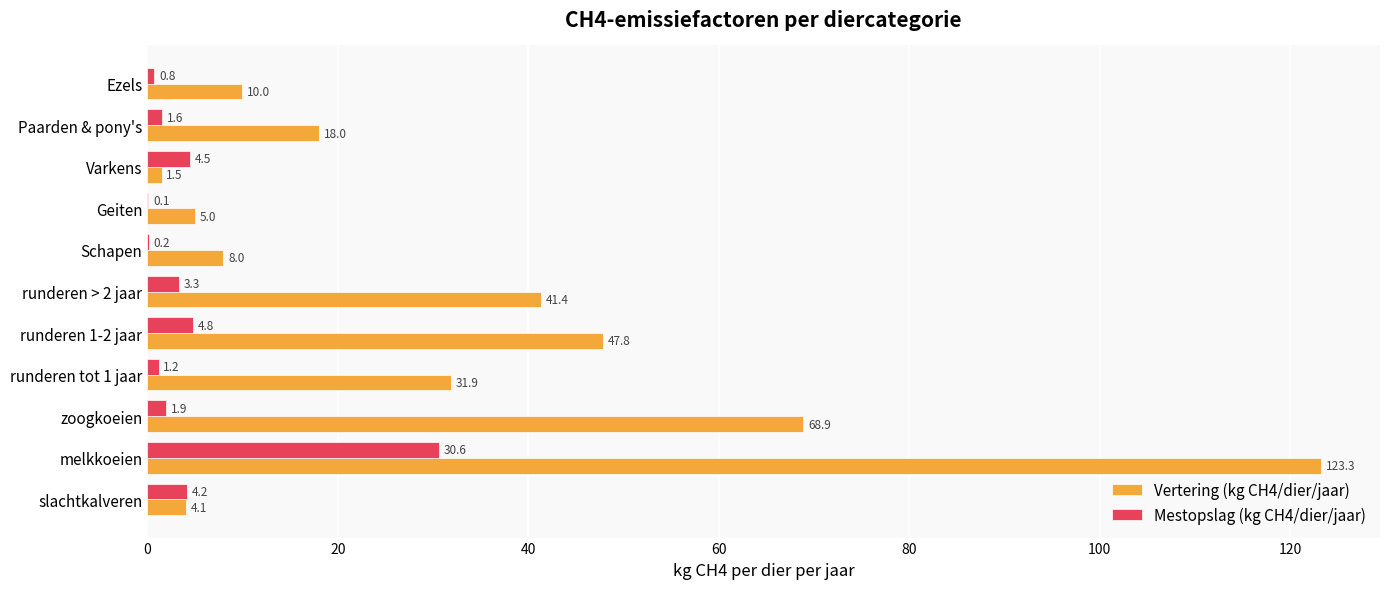

What is the maximum value for Mestopslag (kg CH4/dier/jaar)?

30.6